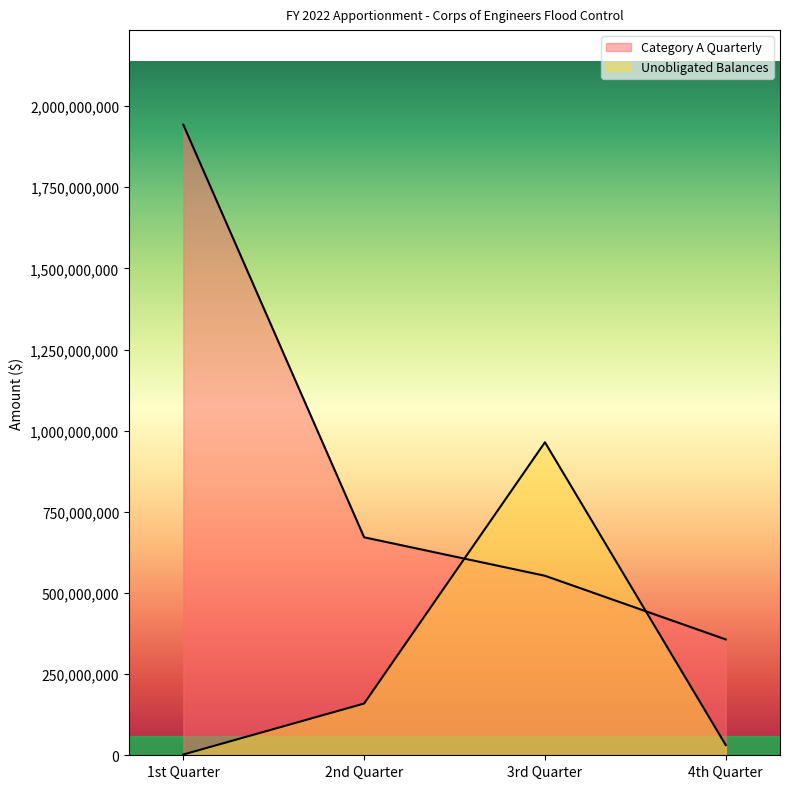

At which category is the sum across all series the highest?

1st Quarter